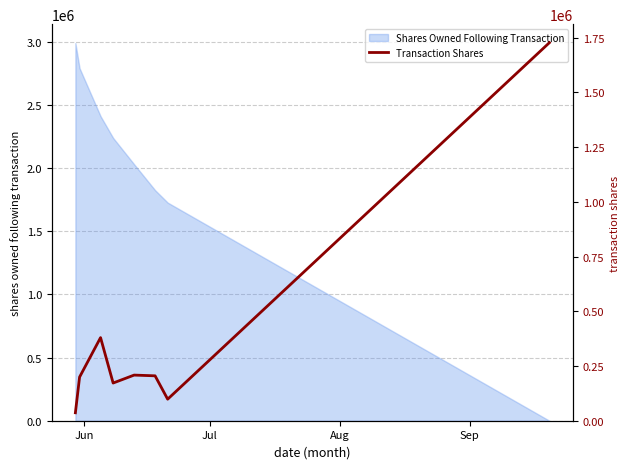

True or false: the data shows 143430 at Aug.

False